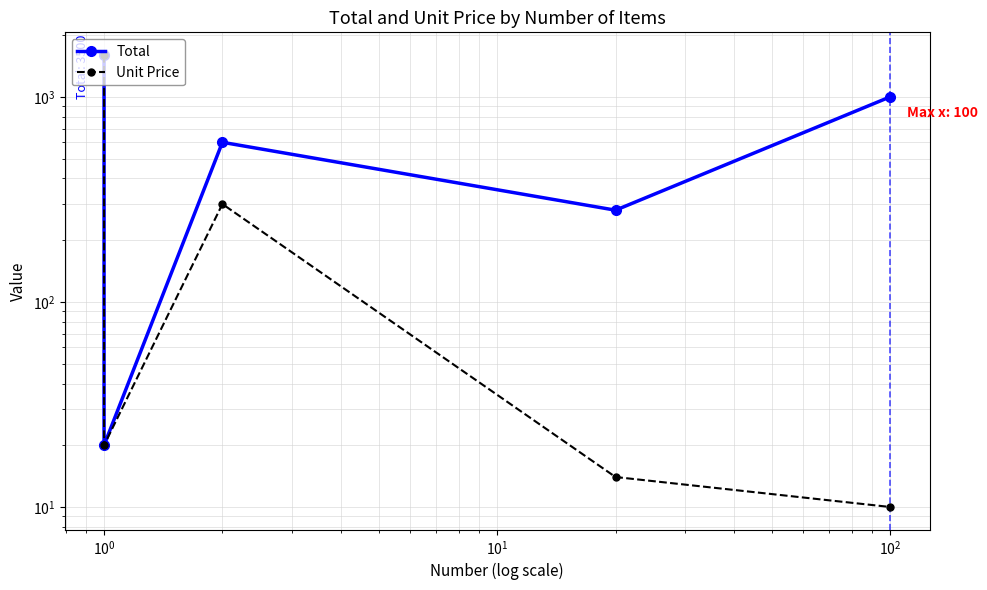

At how many categories does at least one series exceed 299?

3